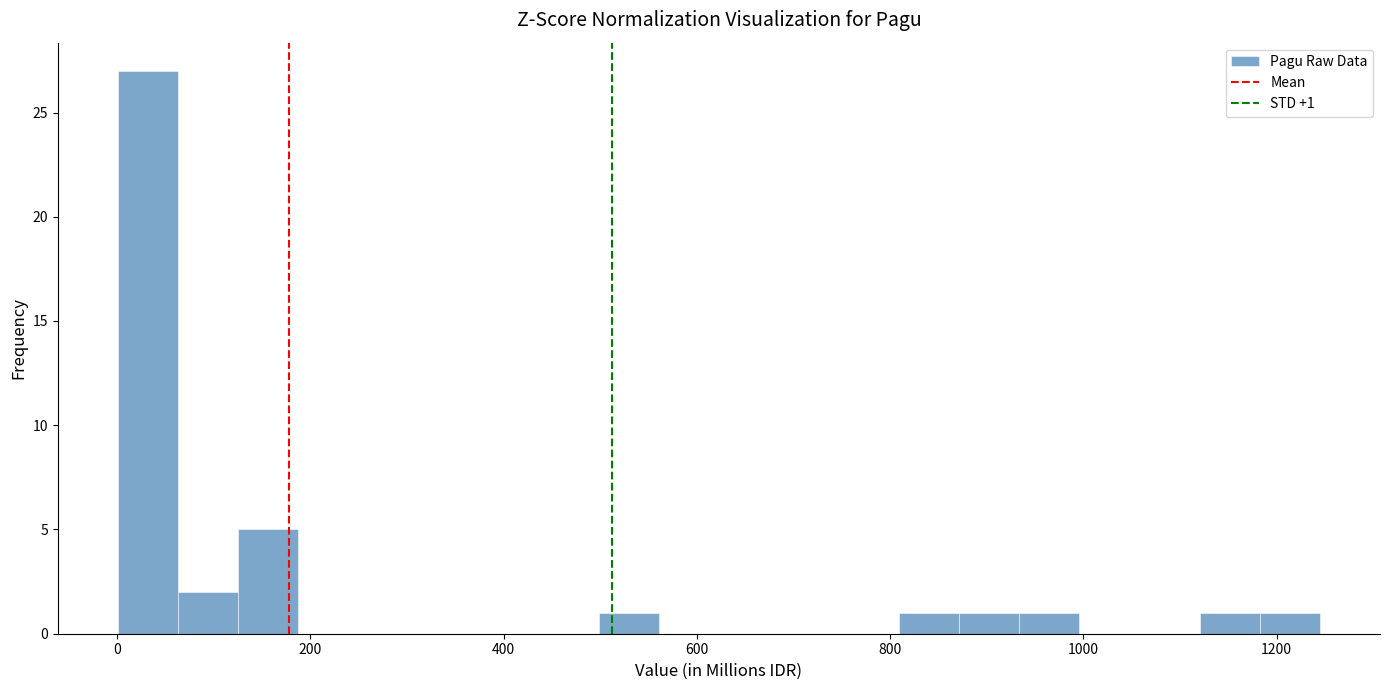

Read against the x-axis, roughly where is the centre of the tallest bar?

40